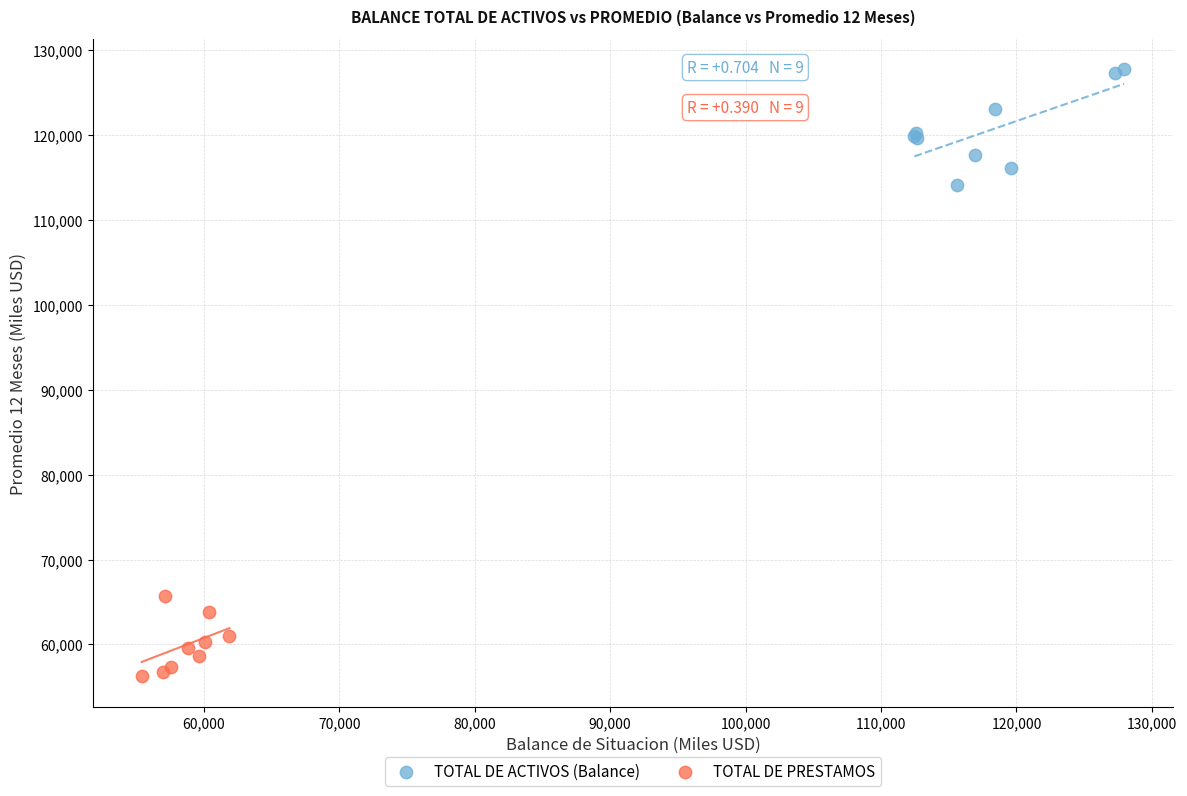

Which series has the largest Y range (max minus min)?

TOTAL DE ACTIVOS (Balance)